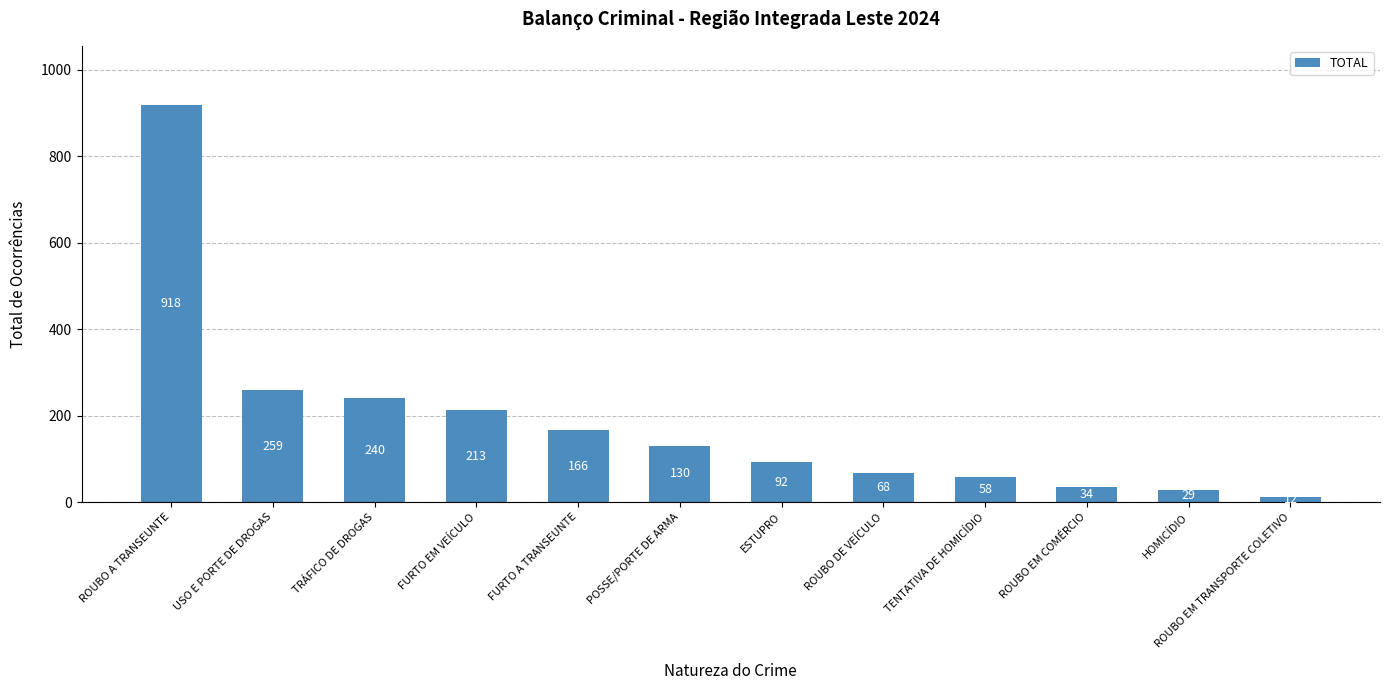

What is the ratio of the value at ROUBO A TRANSEUNTE to the value at ROUBO EM COMÉRCIO?

27.0